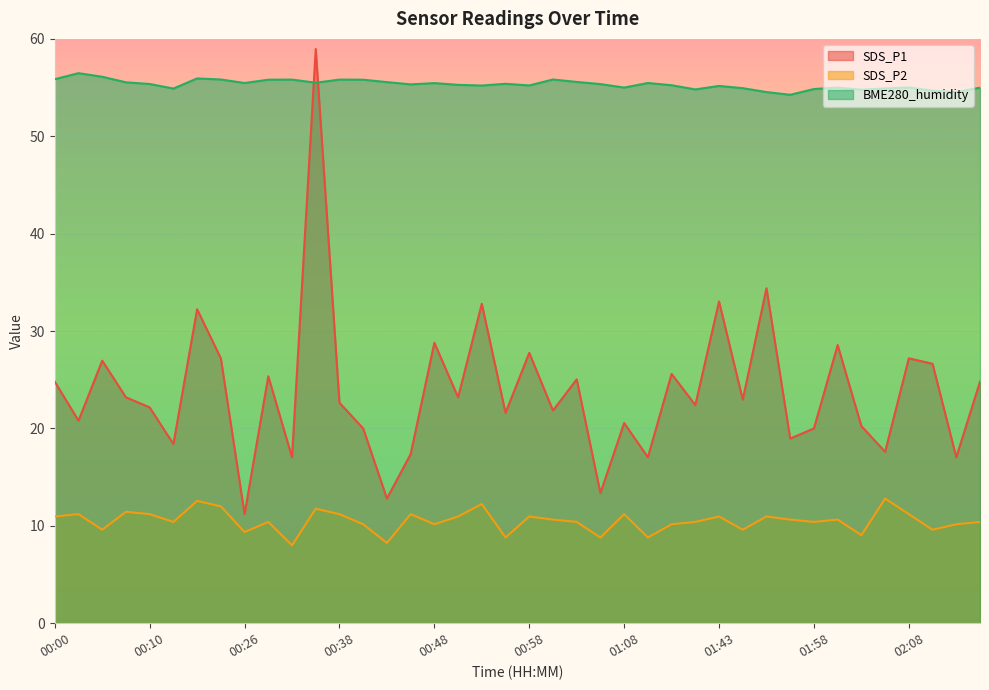

What is the difference between the maximum and minimum values in the SDS_P1 series?

47.8